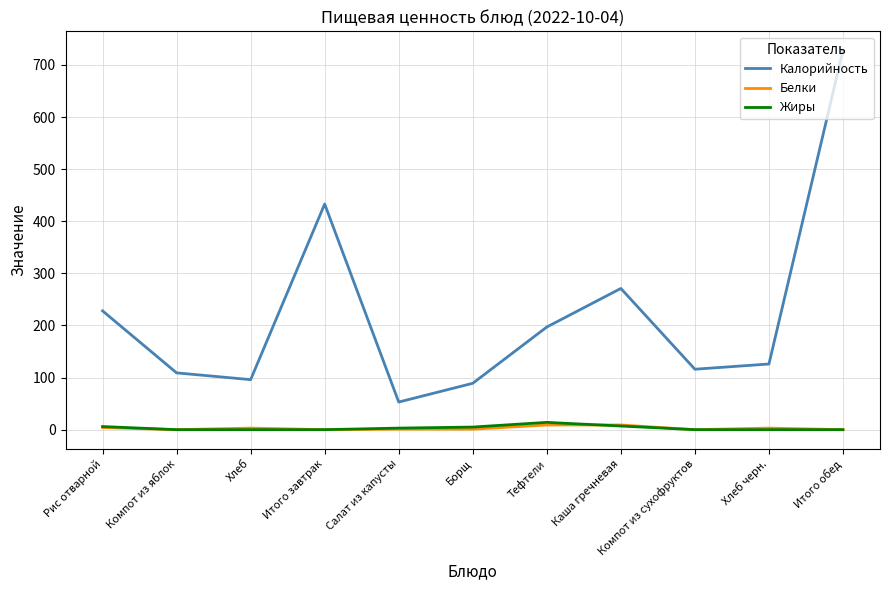

True or false: Жиры and Калорийность cross at least once.

False